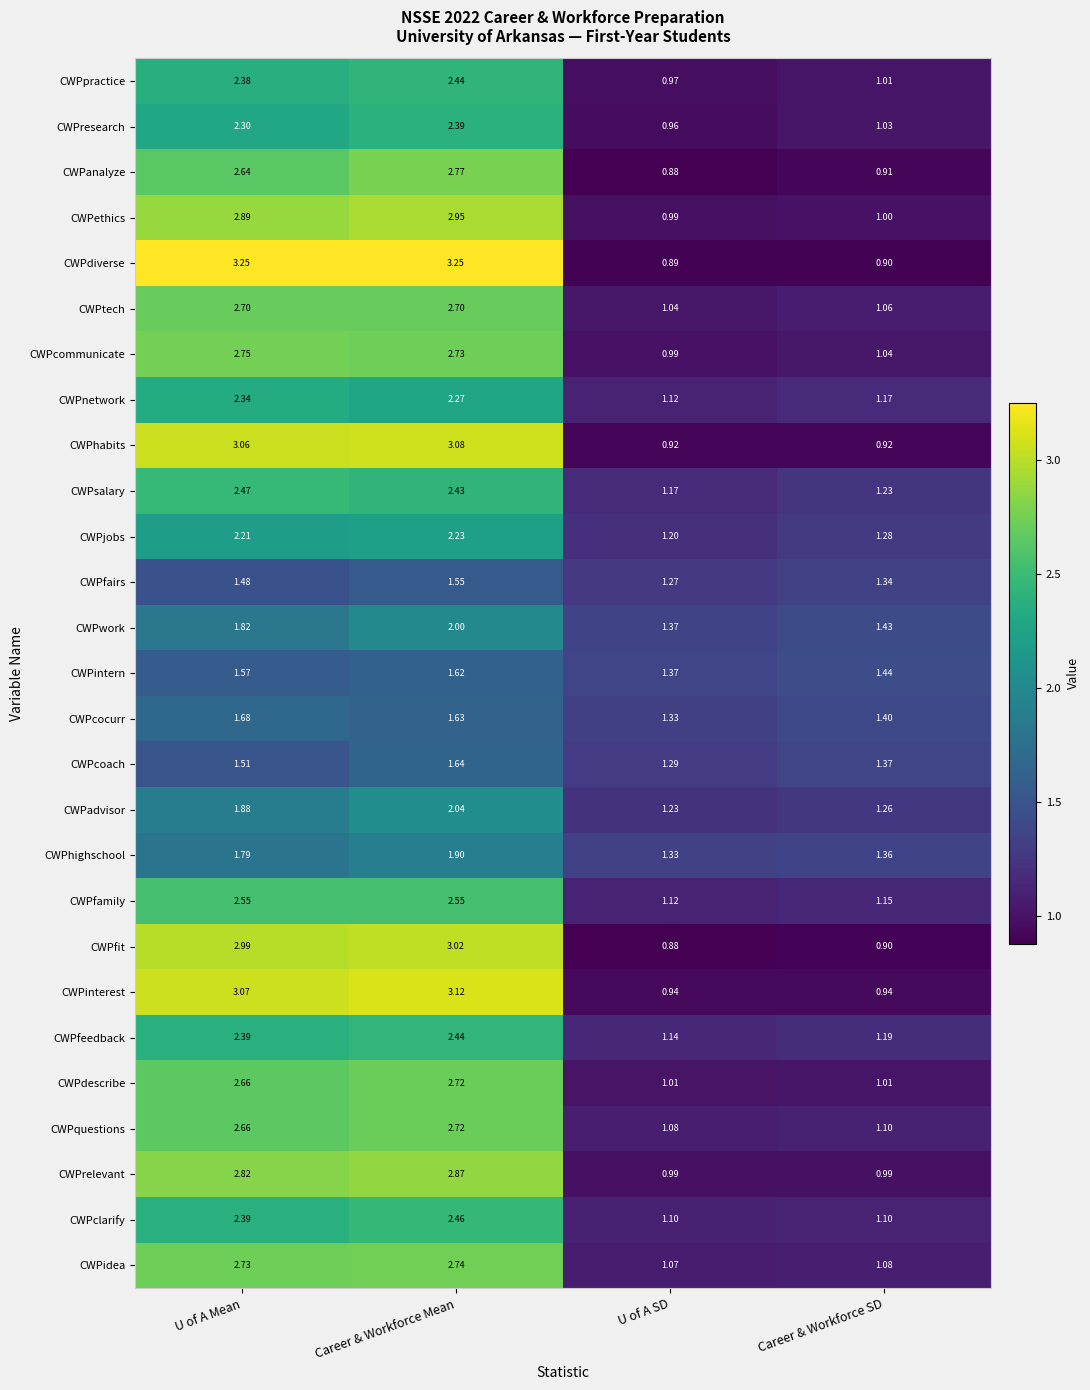

List the labels in order of CWPfit value, largest first.

Career & Workforce Mean, U of A Mean, Career & Workforce SD, U of A SD